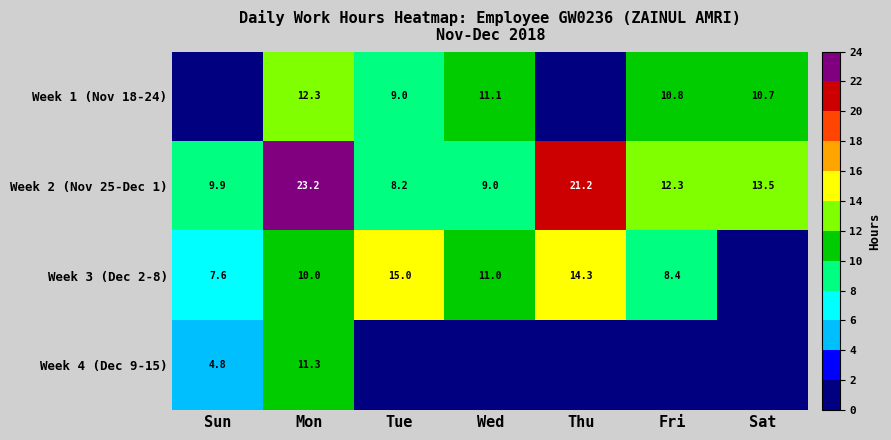

At which category is the sum across all series the highest?

Mon